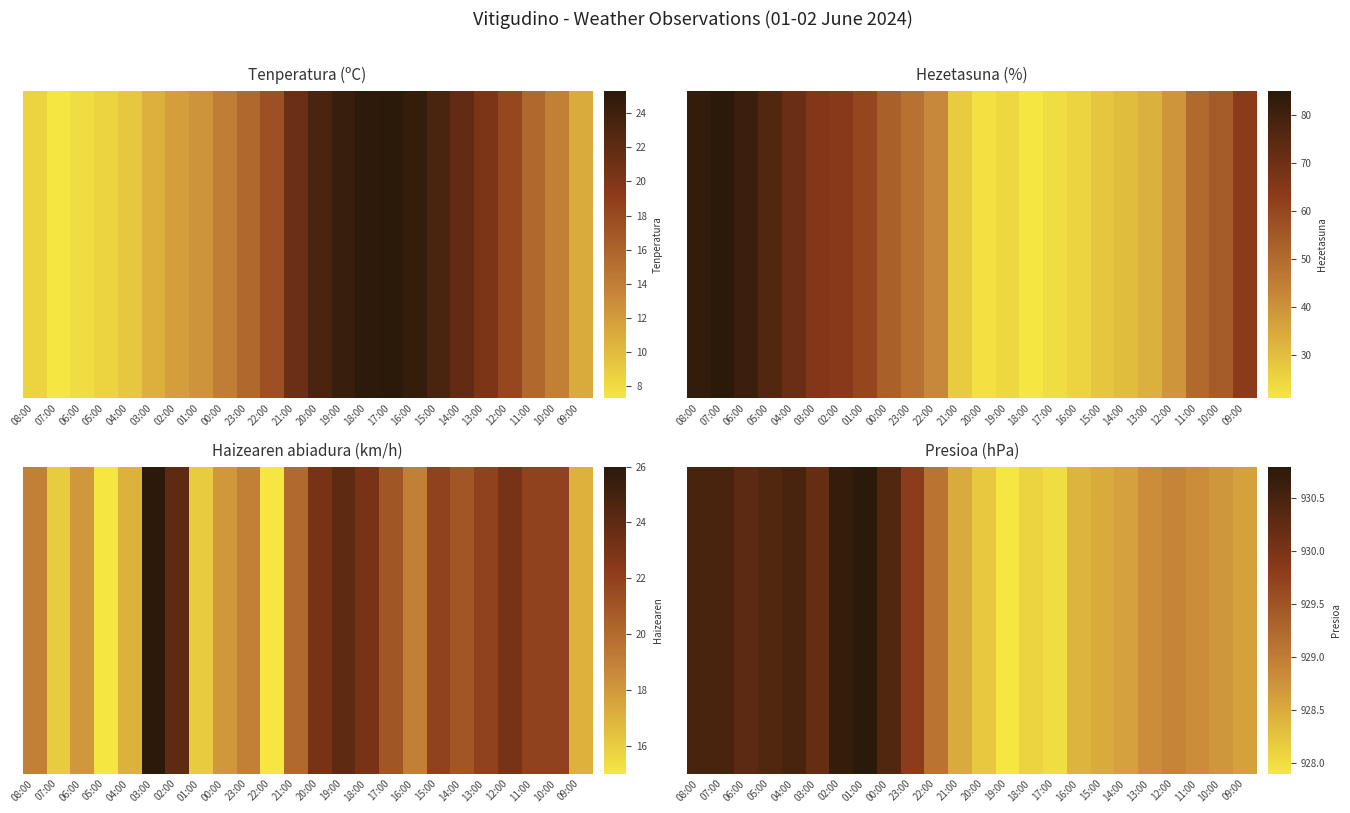

Reading left to right, extract all data points from this chart.

08:00=0.9	07:00=0.9	06:00=0.8	05:00=0.9	04:00=0.9	03:00=0.8	02:00=1.0	01:00=1.0	00:00=0.9	23:00=0.7	22:00=0.4	21:00=0.2	20:00=0.1	19:00=0.0	18:00=0.1	17:00=0.0	16:00=0.2	15:00=0.2	14:00=0.2	13:00=0.3	12:00=0.3	11:00=0.3	10:00=0.3	09:00=0.2